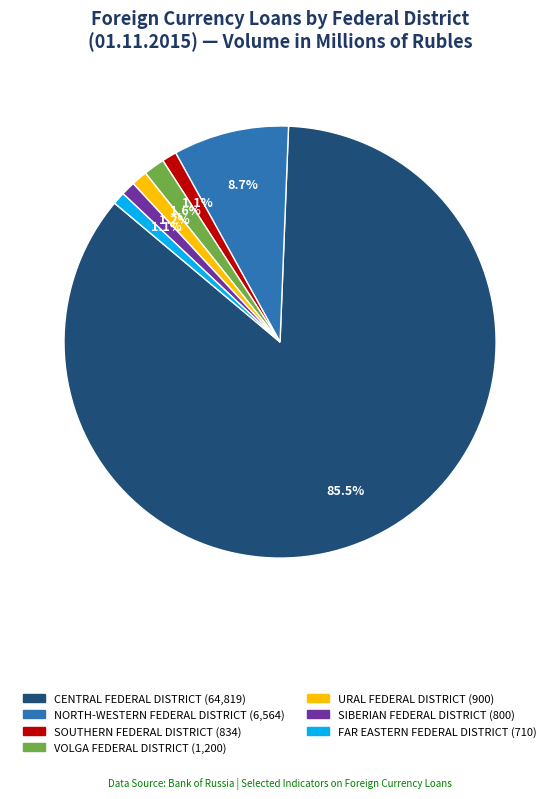

Does CENTRAL FEDERAL DISTRICT represent more than half of the total?

Yes